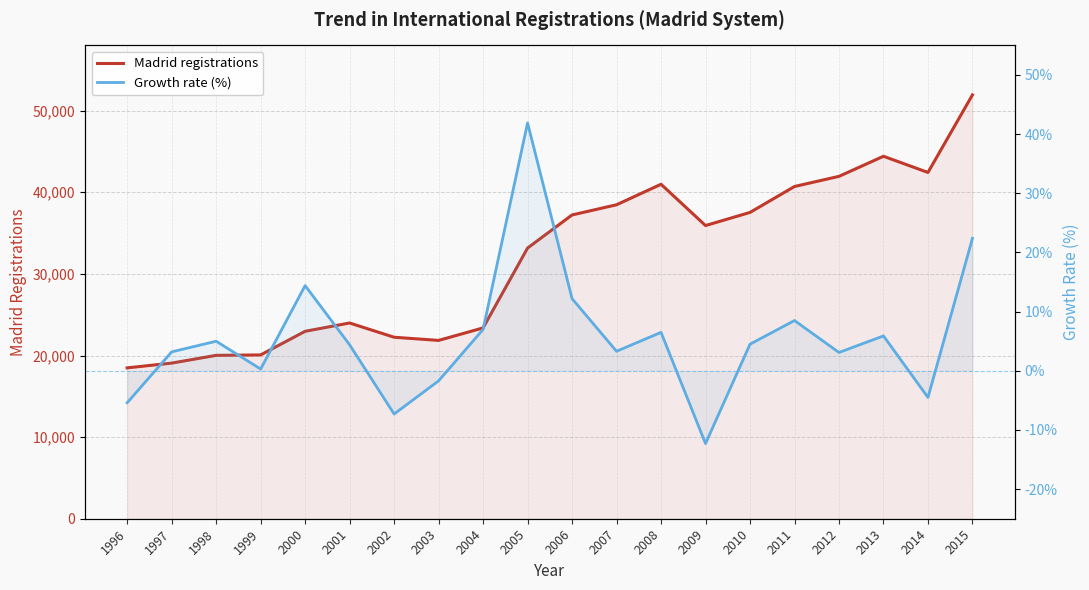

The Madrid registrations series shows 5878.0 at 2002. True or false?

False